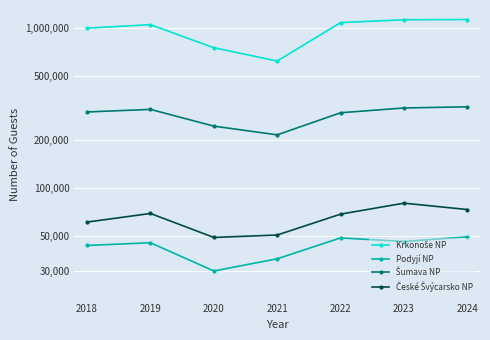

True or false: Krkonoše NP has a value of 622890 at 2021.

True